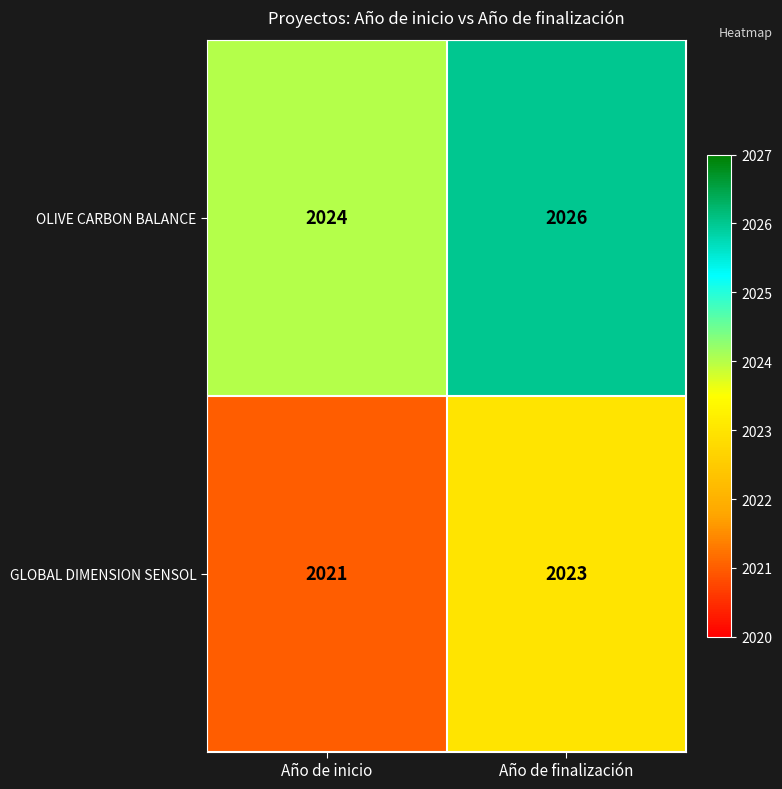

How many distinct data groups are displayed?

2